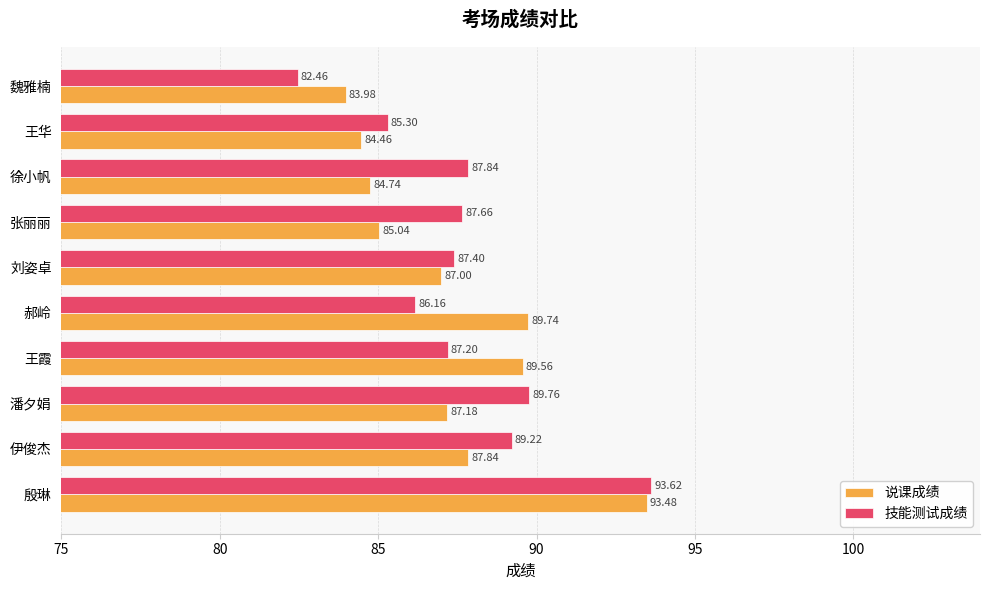

Which category has the lowest value in the 技能测试成绩 series?

魏雅楠